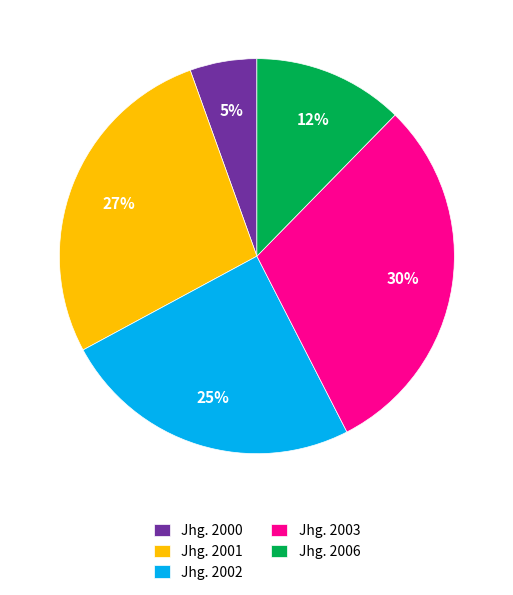

How many slices are in this pie chart?

5